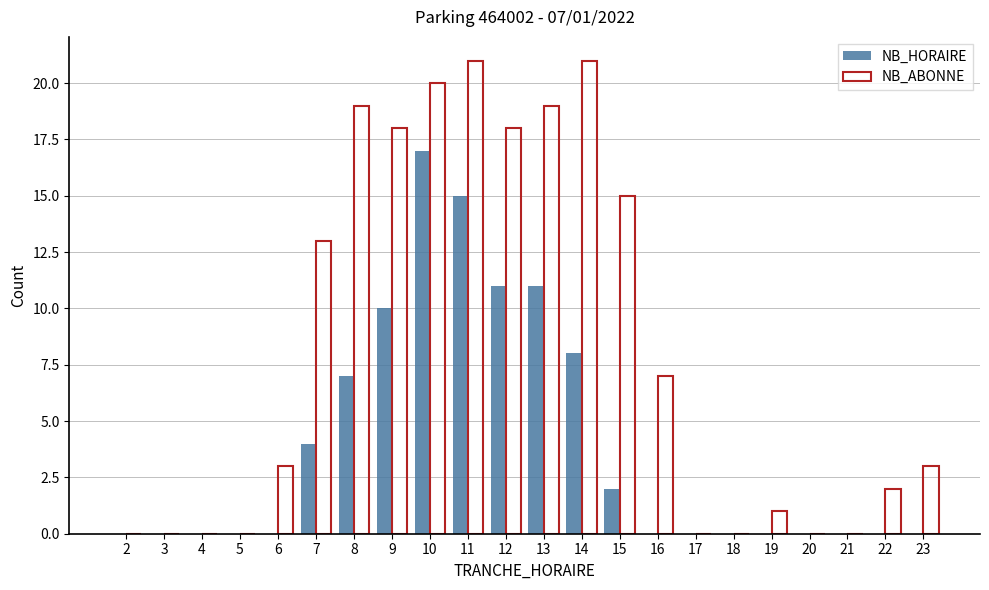

What is the spread (max minus min) of values at 23?

3